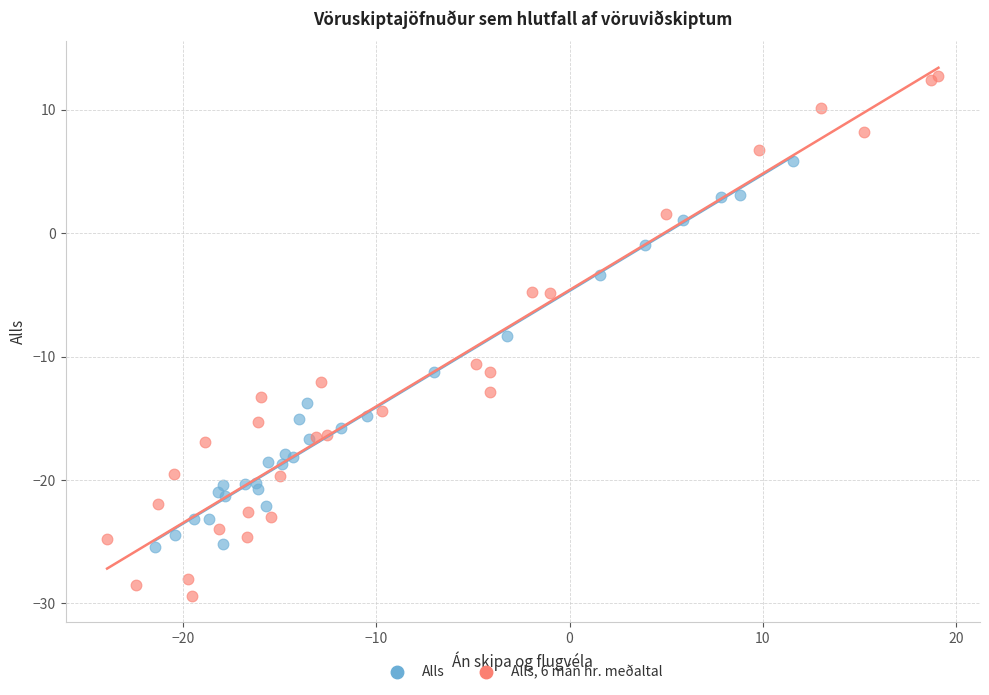

Which series reaches the maximum Y coordinate?

Alls, 6 mán hr. meðaltal